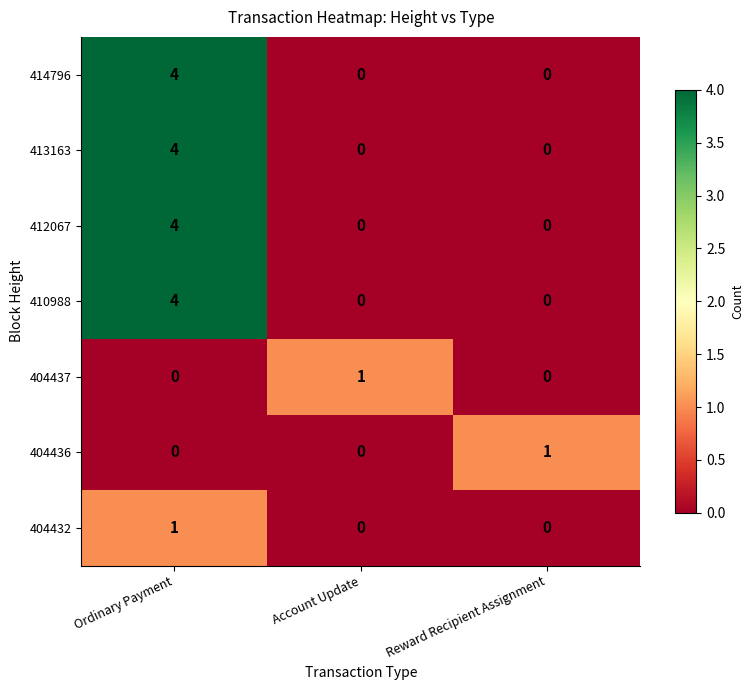

Reading left to right, list all the values displayed in this chart.

414796: Ordinary Payment=4	Account Update=0	Reward Recipient Assignment=0
413163: Ordinary Payment=4	Account Update=0	Reward Recipient Assignment=0
412067: Ordinary Payment=4	Account Update=0	Reward Recipient Assignment=0
410988: Ordinary Payment=4	Account Update=0	Reward Recipient Assignment=0
404437: Ordinary Payment=0	Account Update=1	Reward Recipient Assignment=0
404436: Ordinary Payment=0	Account Update=0	Reward Recipient Assignment=1
404432: Ordinary Payment=1	Account Update=0	Reward Recipient Assignment=0